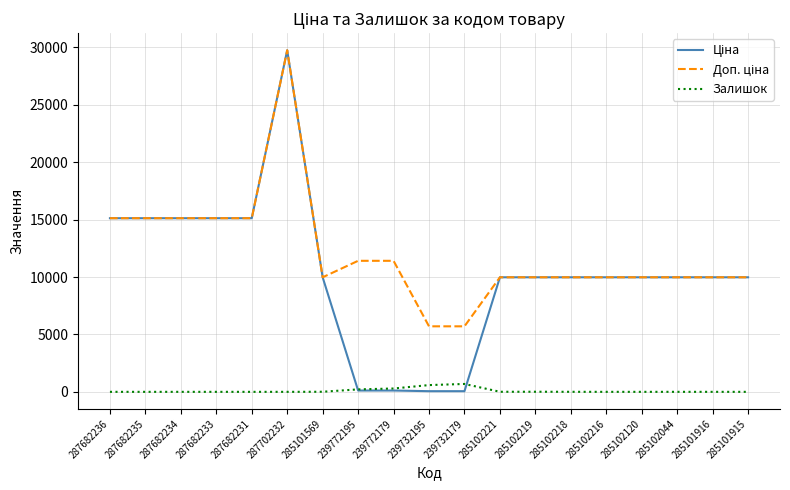

What is the difference between the highest and lowest values at 285101916?

9975.0